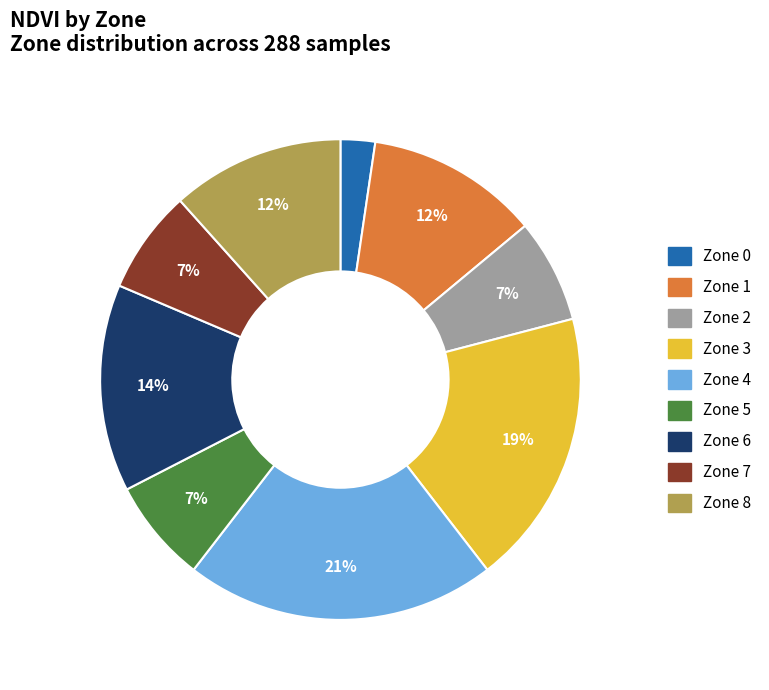

How many slices are in this pie chart?

9